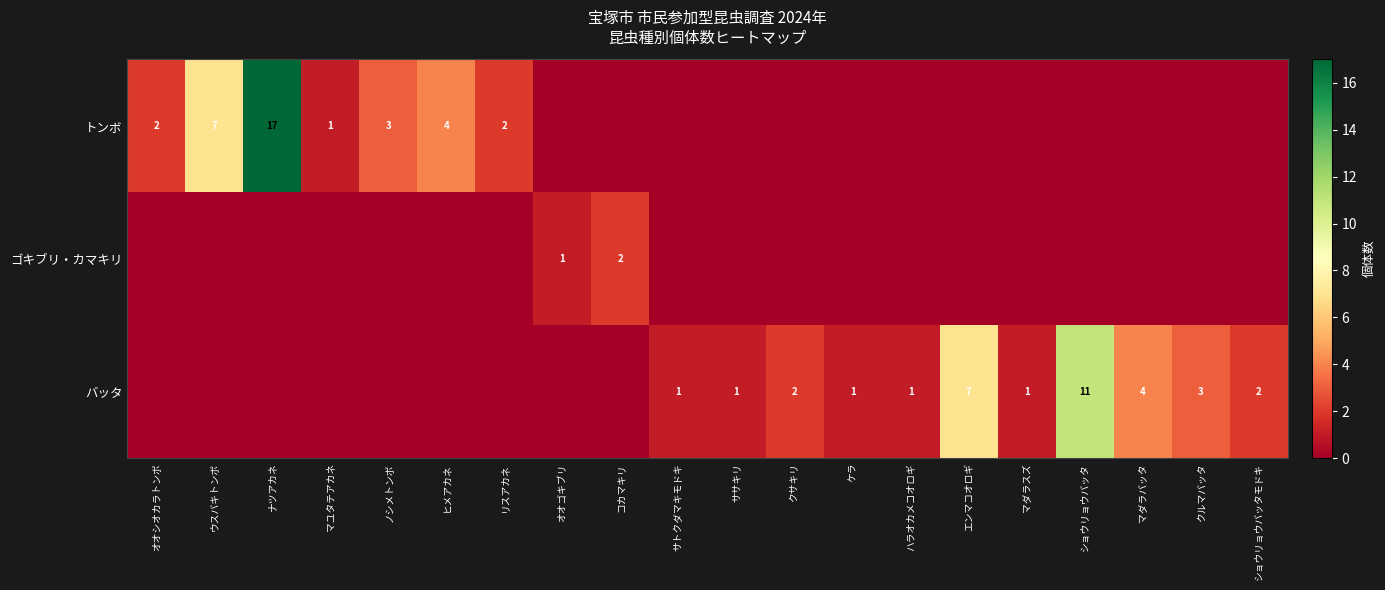

The value of バッタ at ケラ is 1. True or false?

True